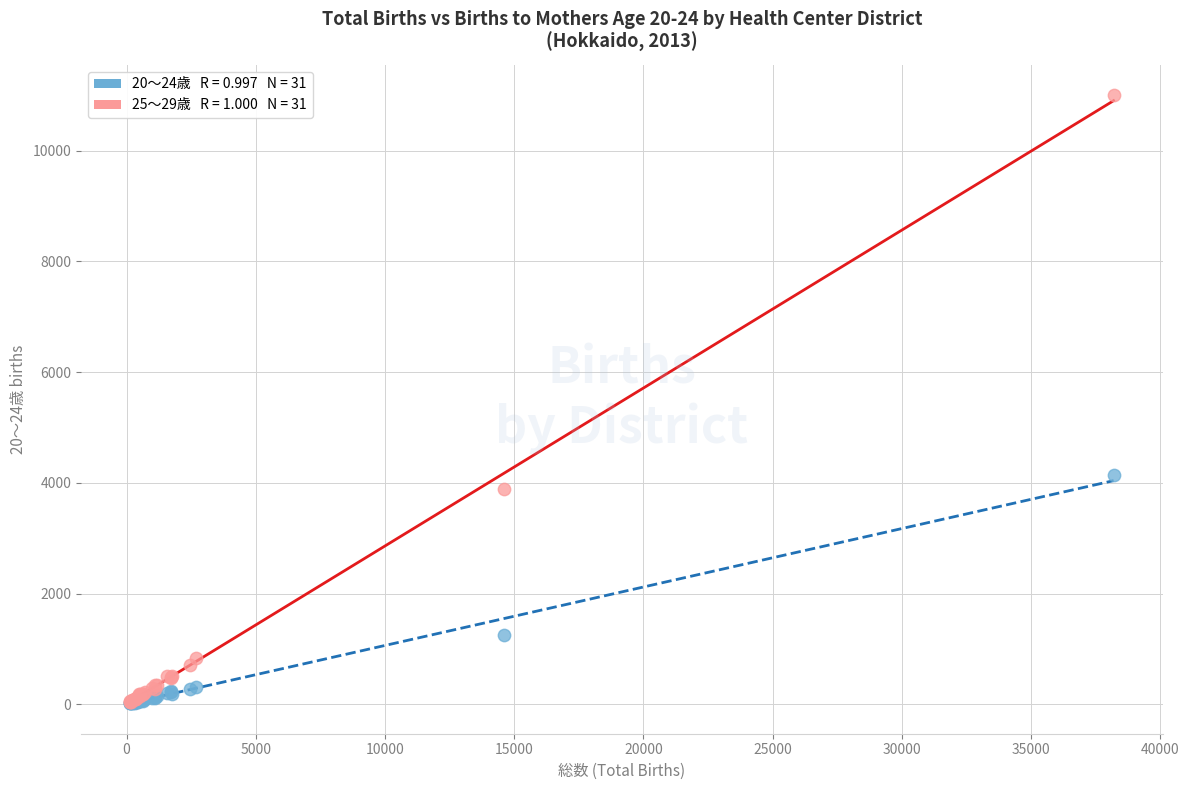

Across all series, what Y value is closest to 5509?

4141